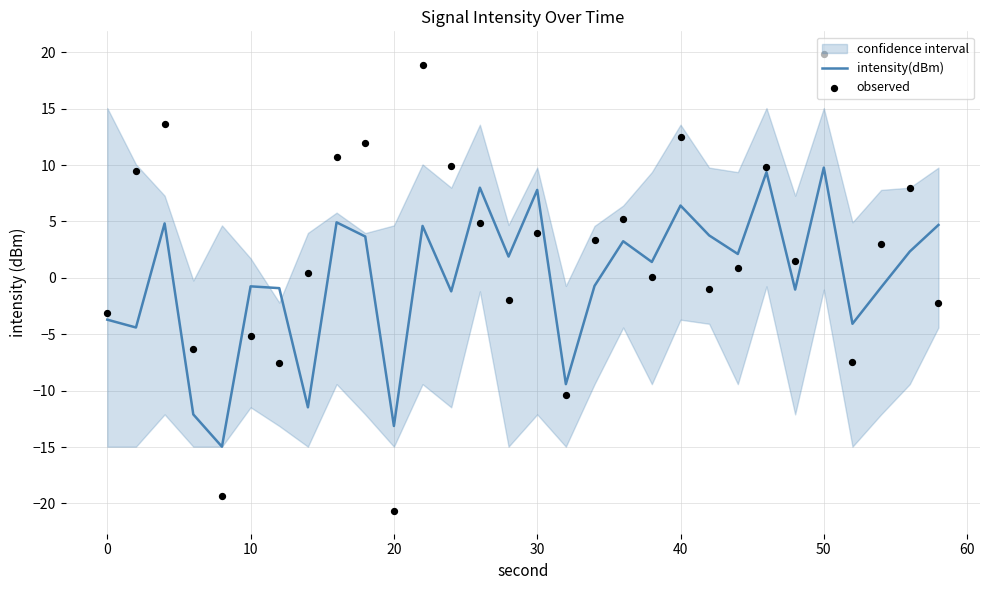

Is it true that intensity(dBm) equals 6.4 at 40?

True